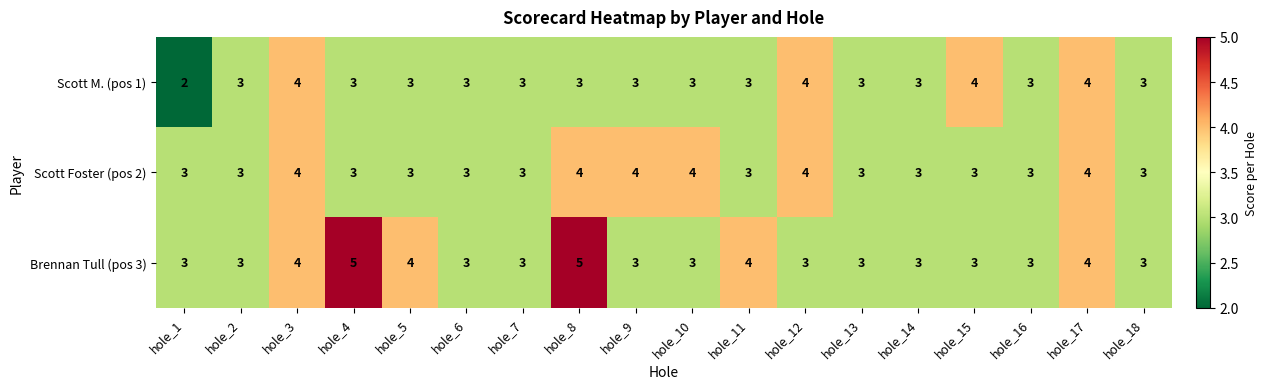

Is it true that Brennan Tull (pos 3) equals 4 at hole_10?

False